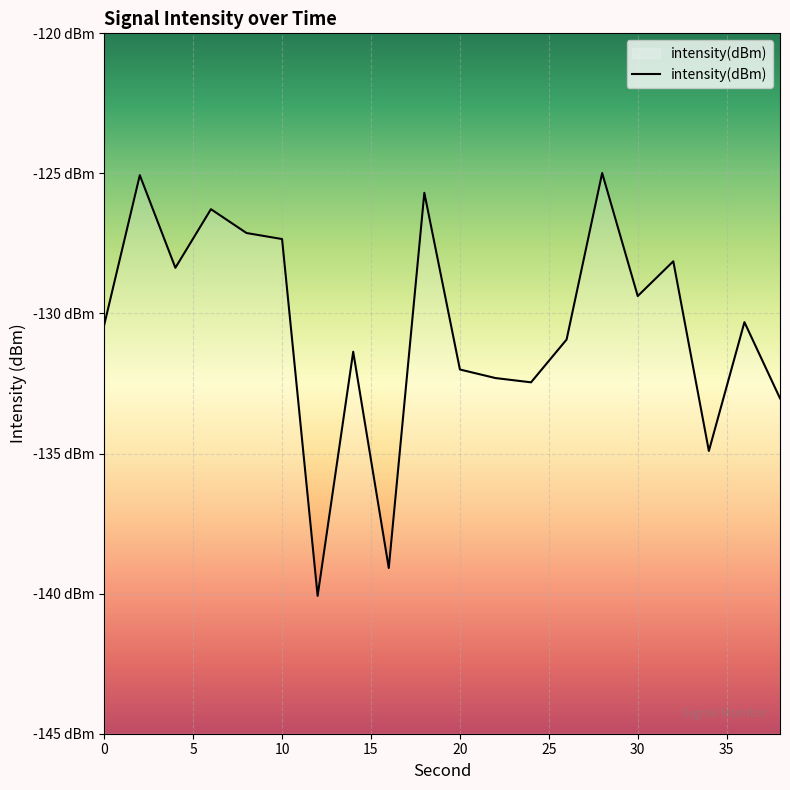

How many points are higher than both their immediate neighbors (excluding endpoints)?

7